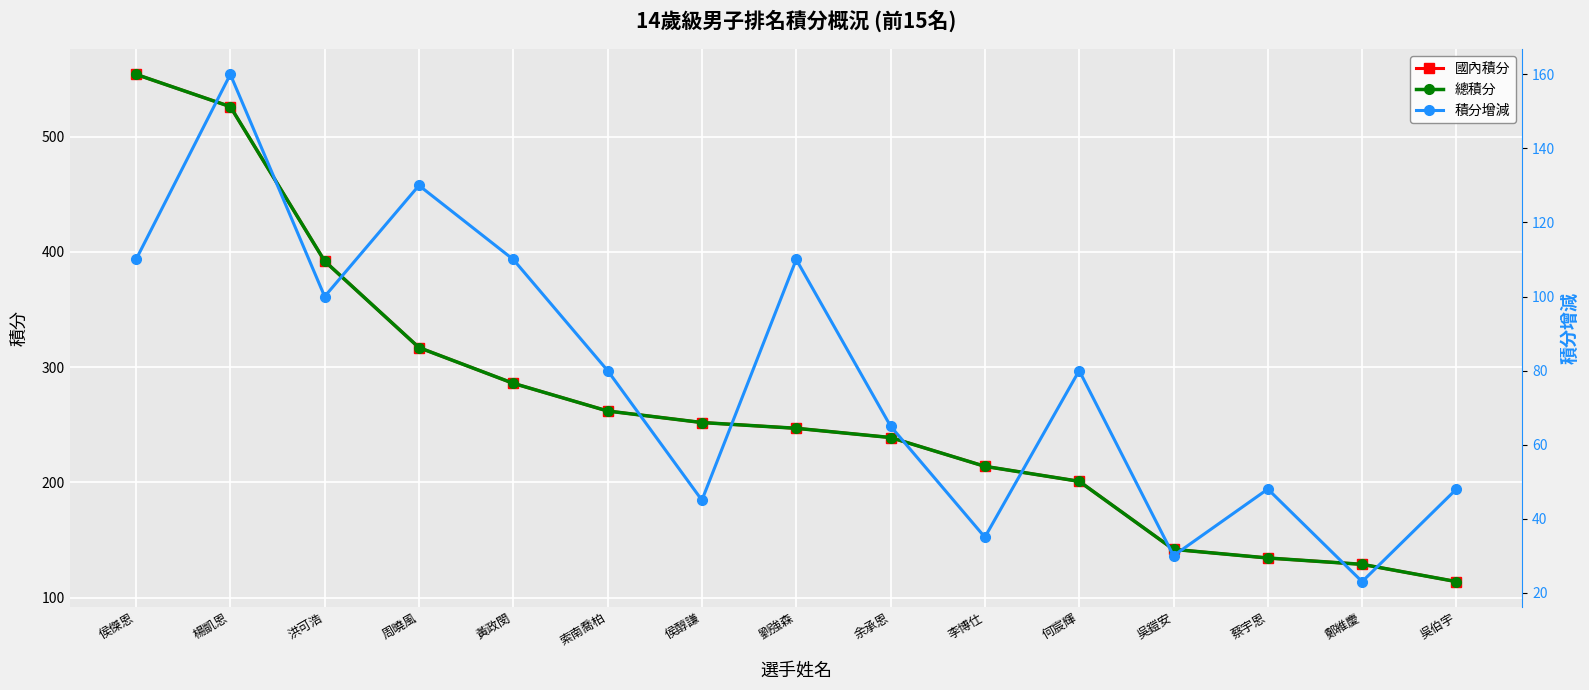

Is this an area chart (filled region under the line)?

No